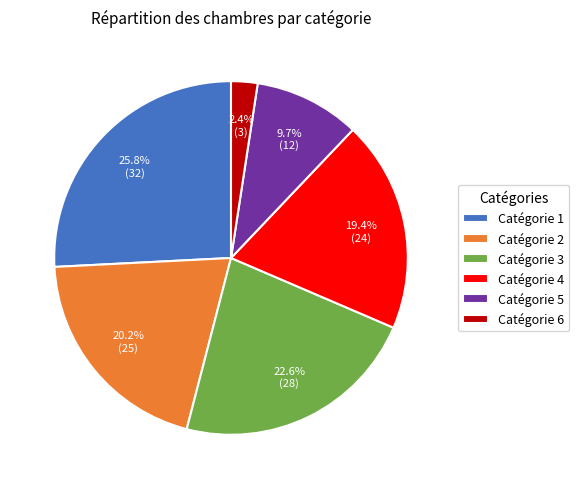

Approximately how many times larger is the value at Catégorie 4 compared to Catégorie 3?

0.9